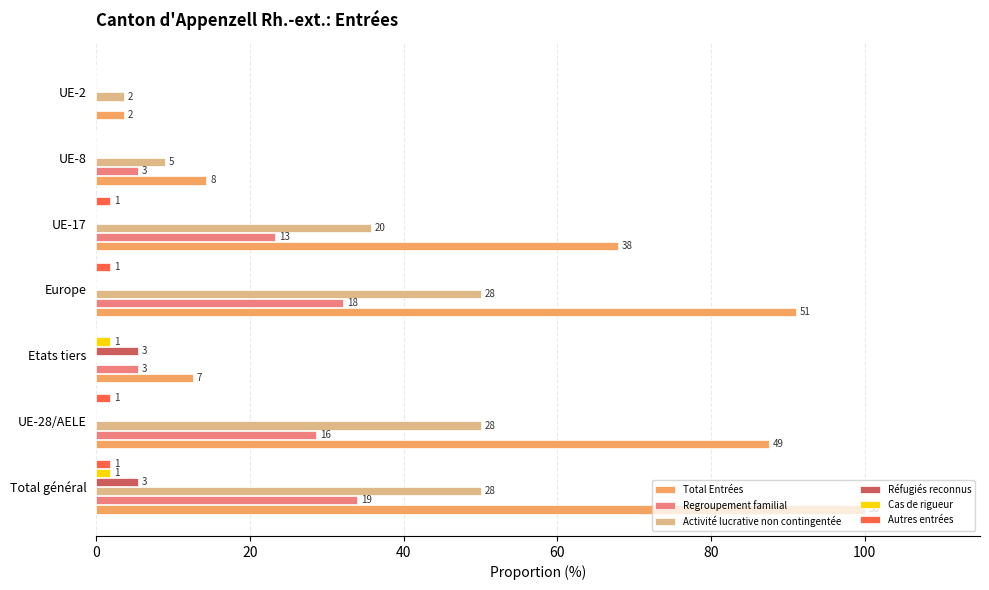

Which series has the largest range (max minus min)?

Total Entrées